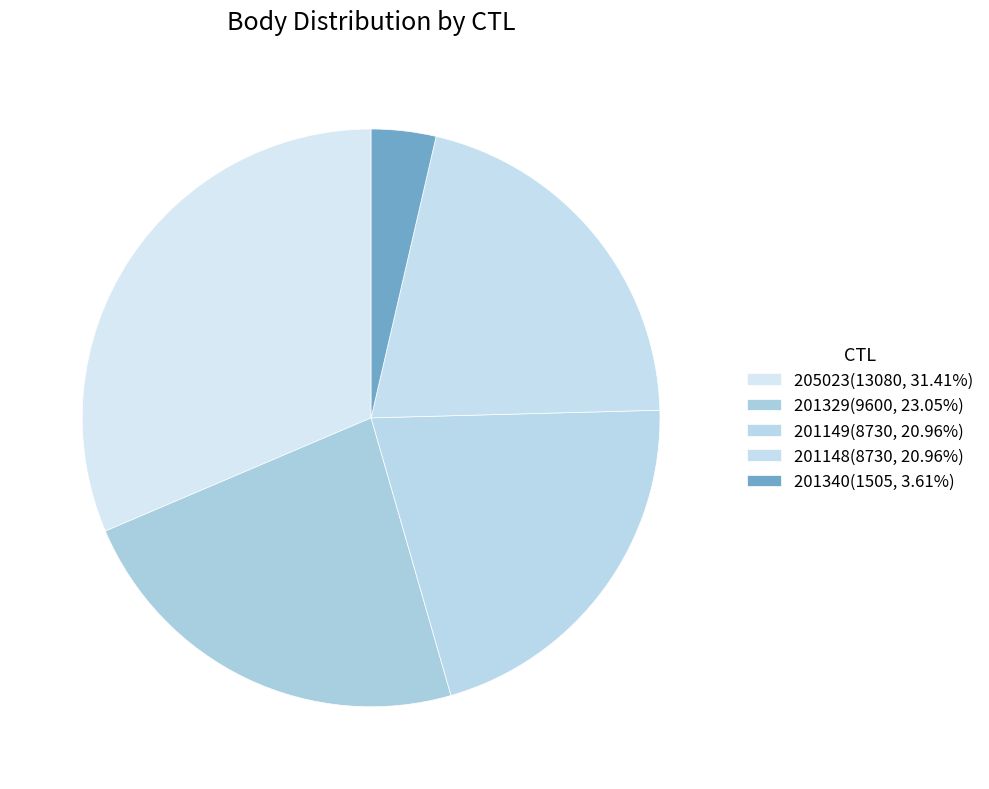

Does 201340 represent more than half of the total?

No